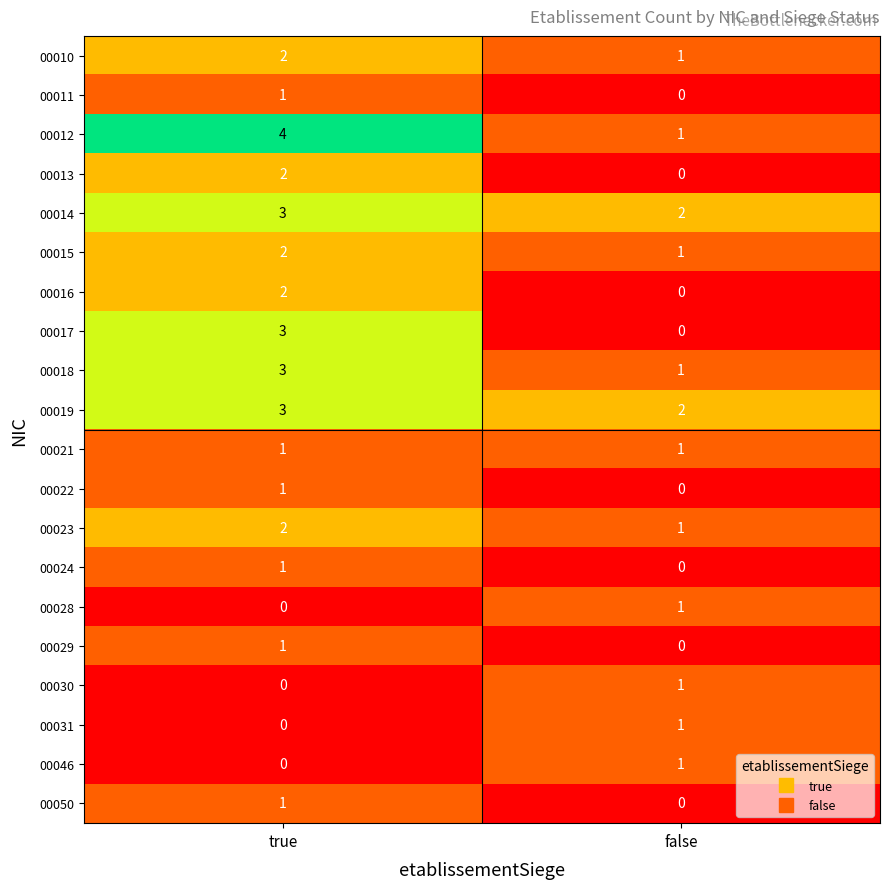

Is it true that 00022 equals 1 at true?

True